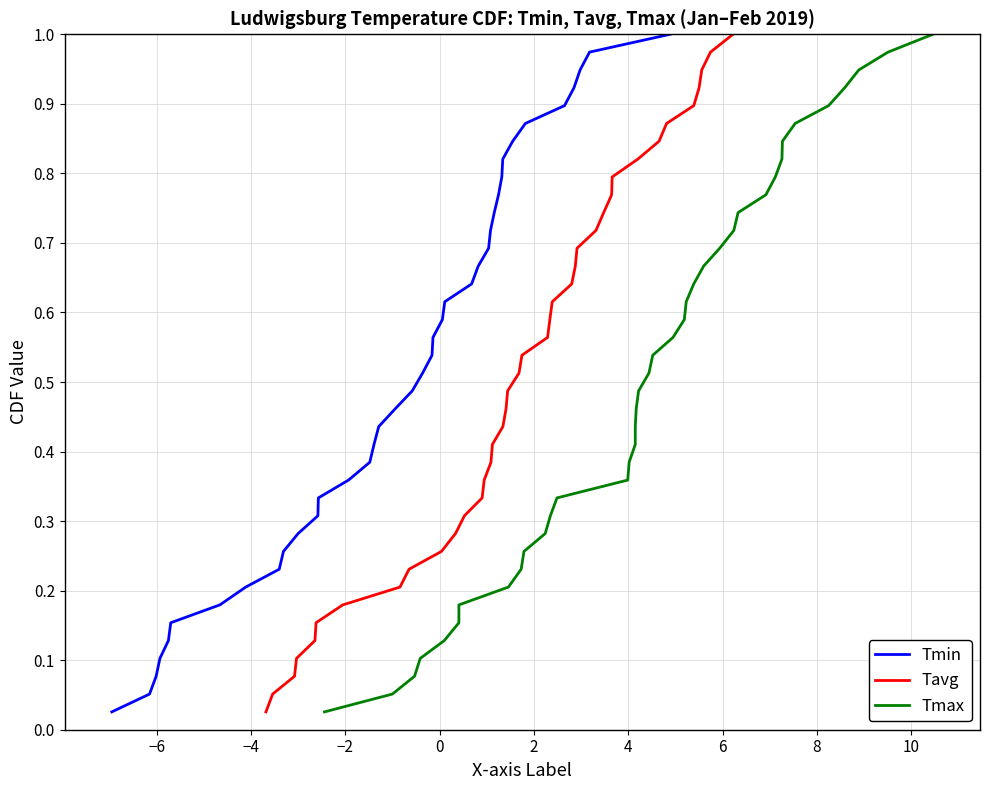

What is the difference between the maximum and minimum values in the Tmax series?

1.0